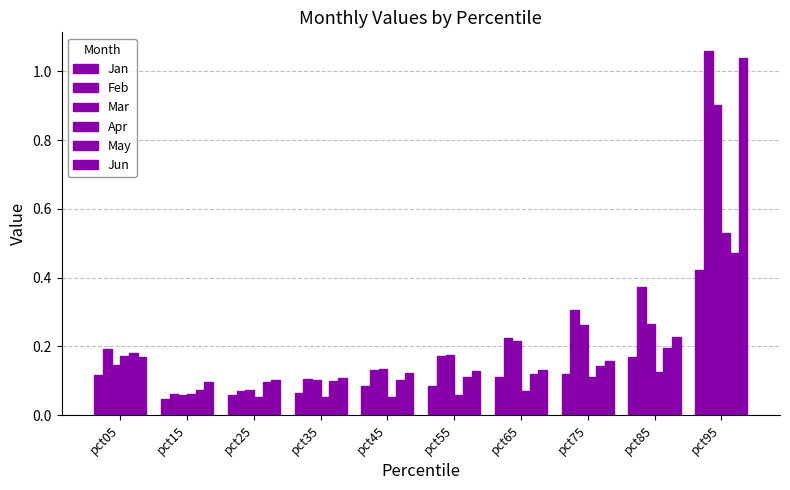

What is the approximate value of Mar at pct75?

0.3